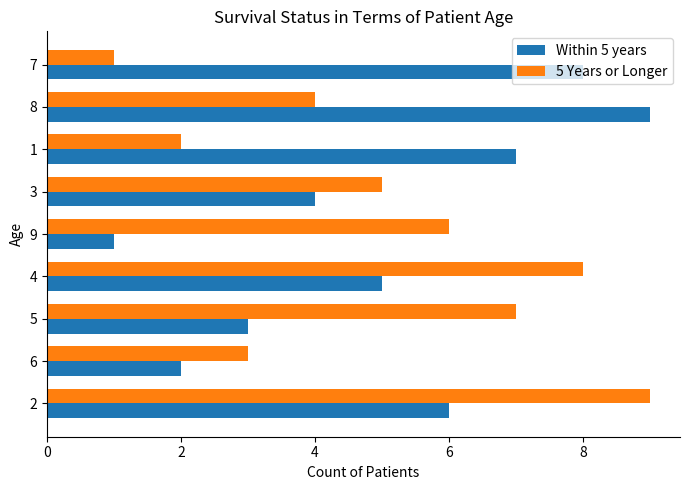

Which series changed the most between 8 and 7?

5 Years or Longer